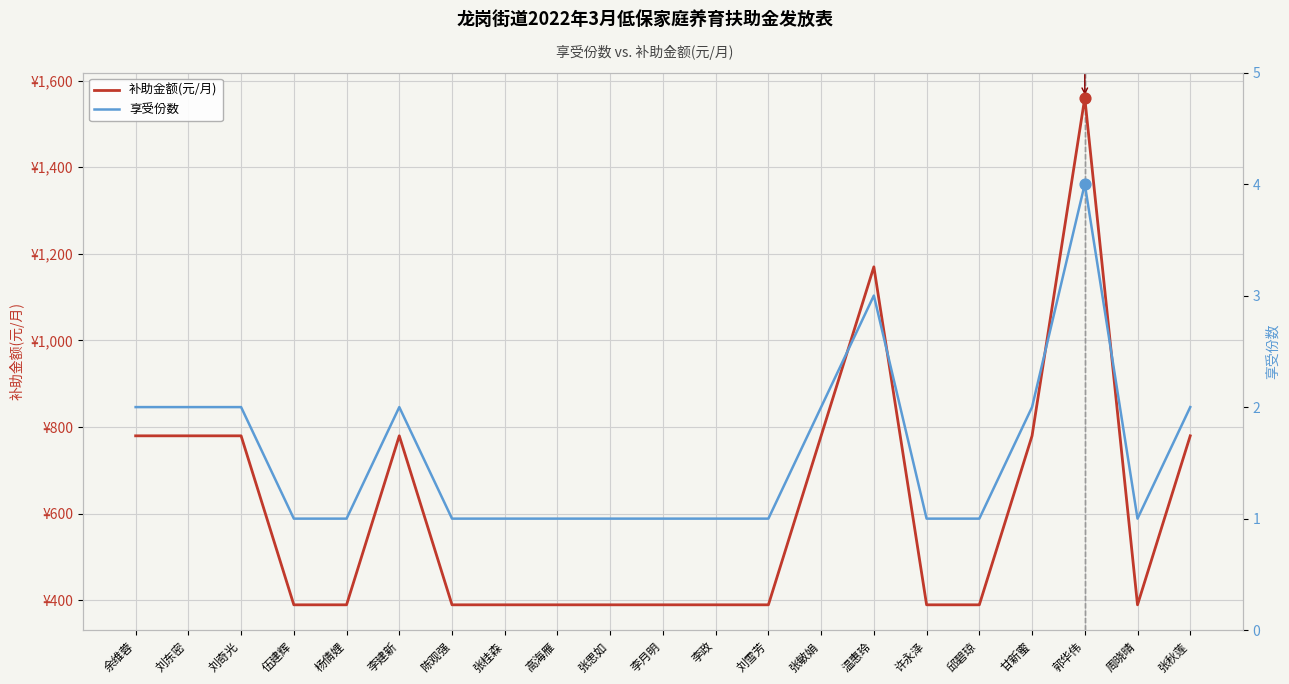

Which series has the widest spread of Y values?

补助金额(元/月)